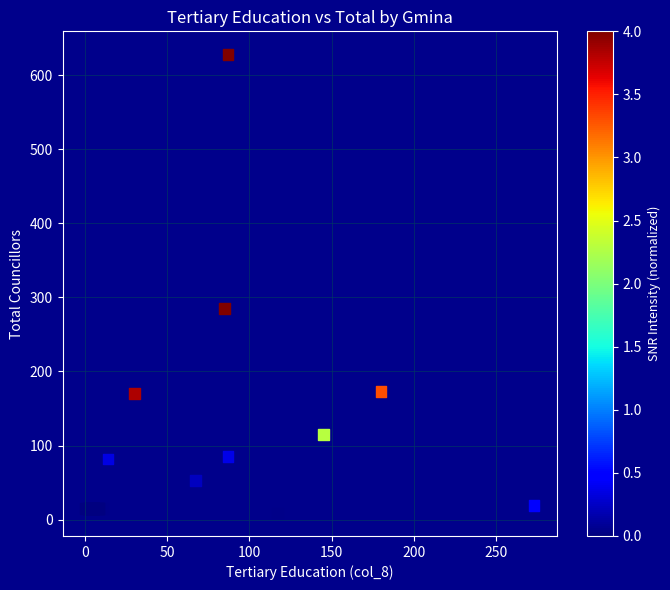

What Y value in the scatter plot is closest to 318?

285